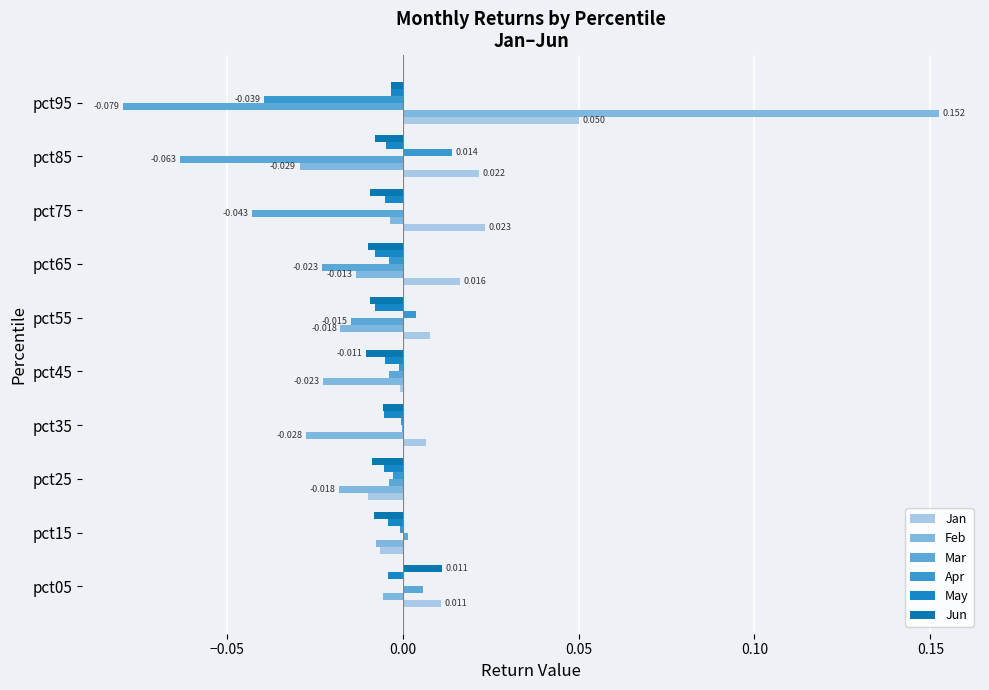

How many values in the Jun series exceed 0?

1